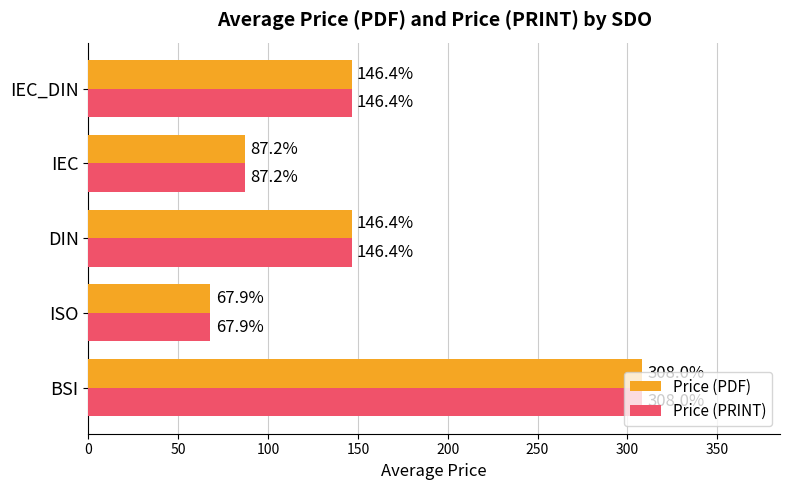

How many data points in Price (PRINT) are above 146?

3